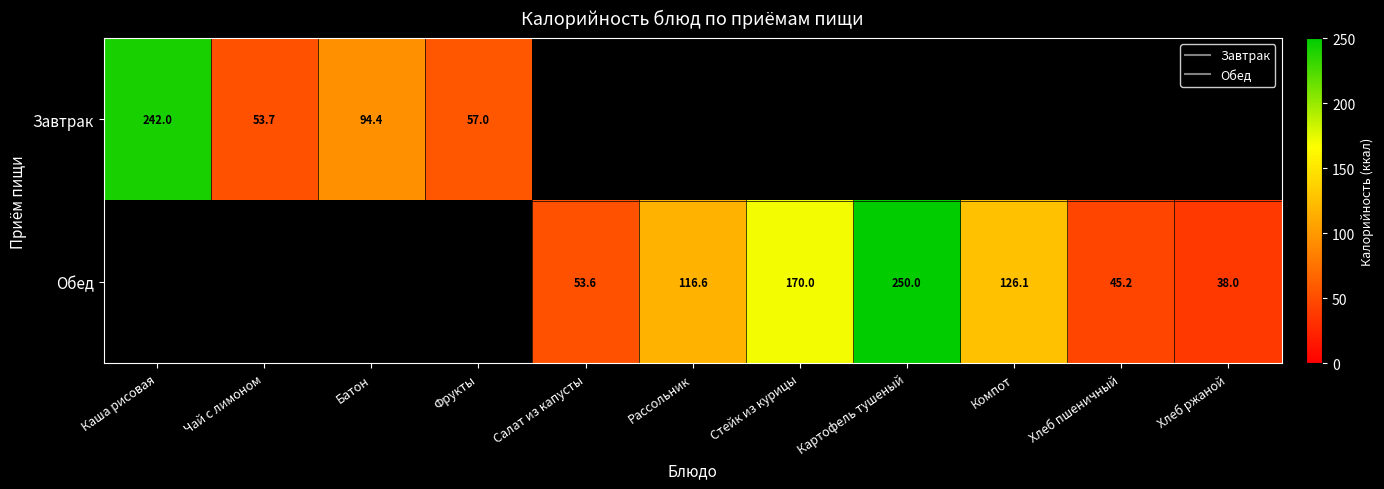

The value of Обед at Хлеб ржаной is 22.5. True or false?

False